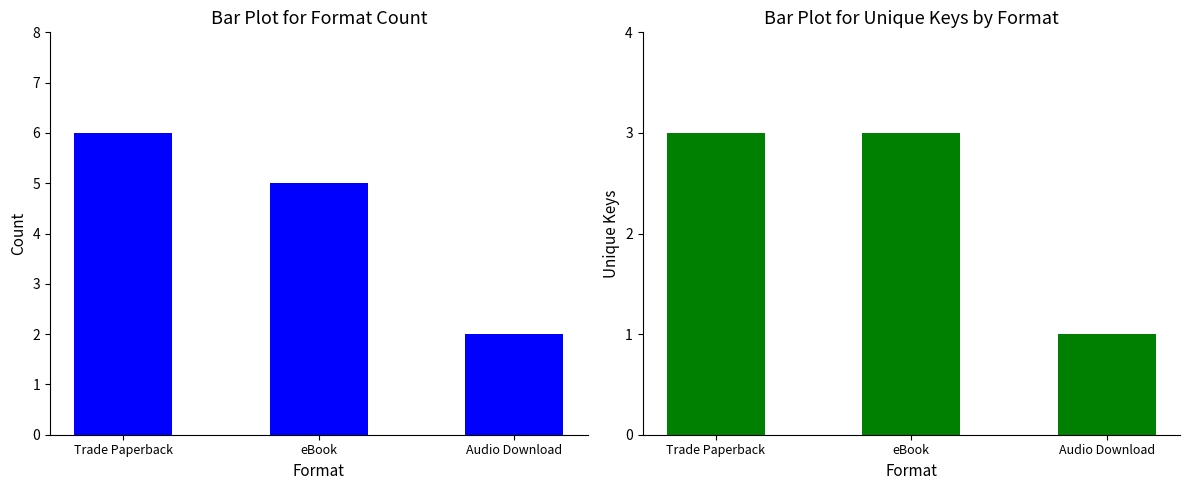

What is the difference between the highest and lowest values at Audio Download?

1